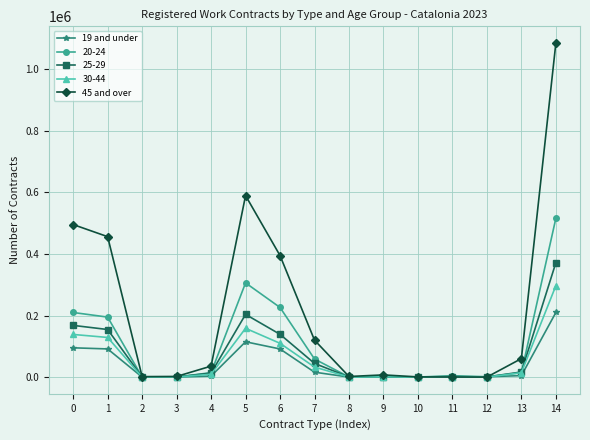

How many series are shown in this chart?

5